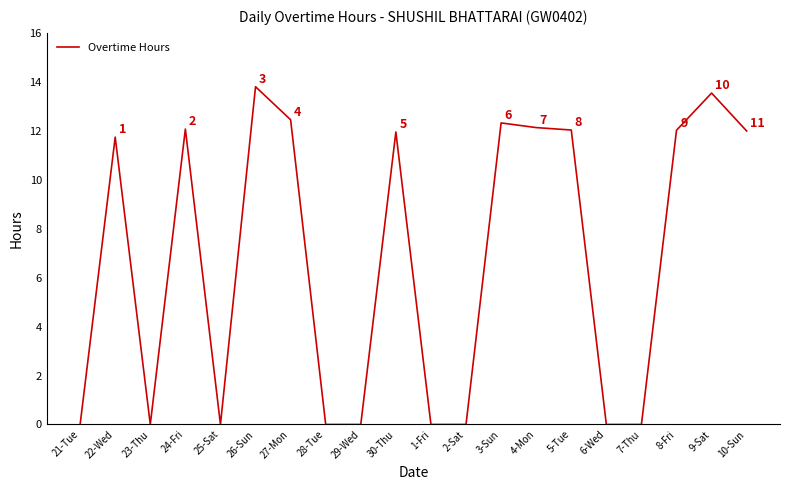

The chart shows a value of 4.4 at 22-Wed. True or false?

False